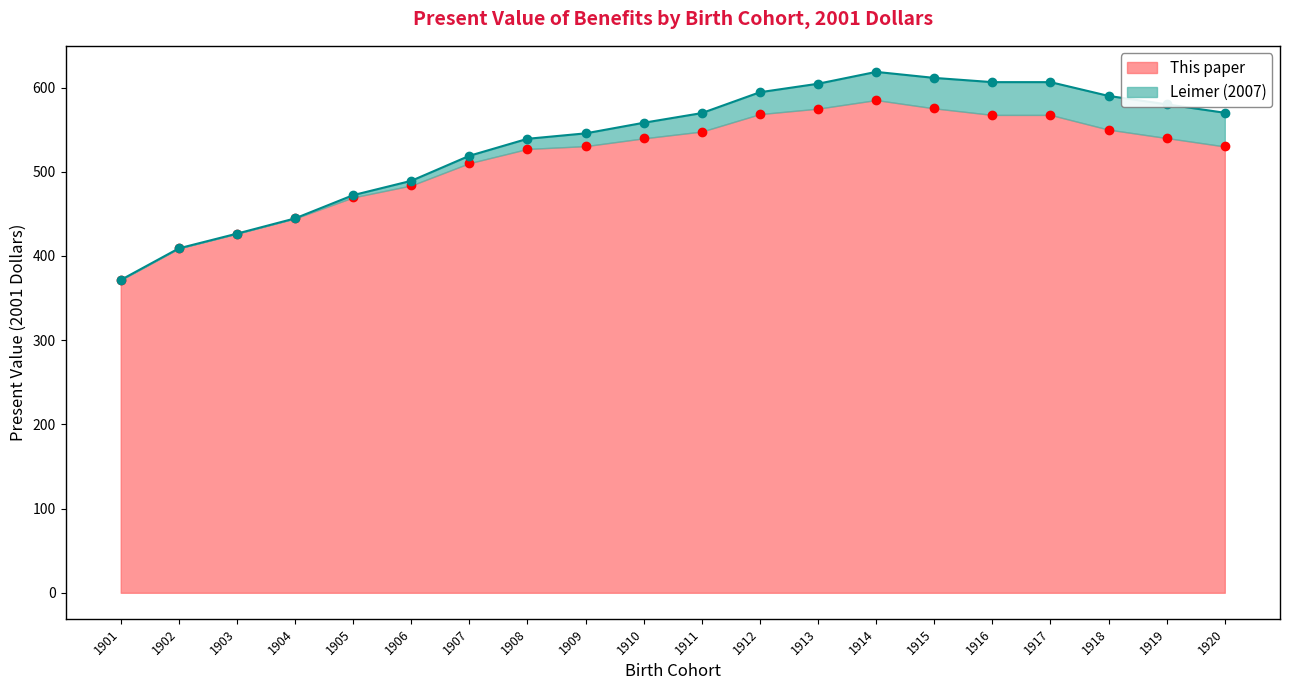

The This paper series shows 847.1 at 1911. True or false?

False